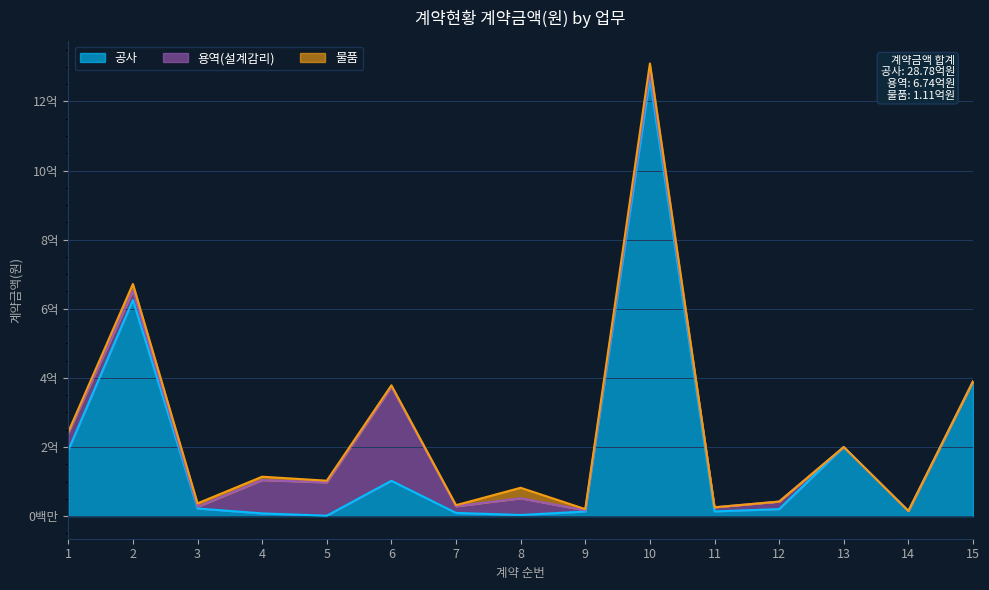

What is the maximum value shown in the chart?

1265351000